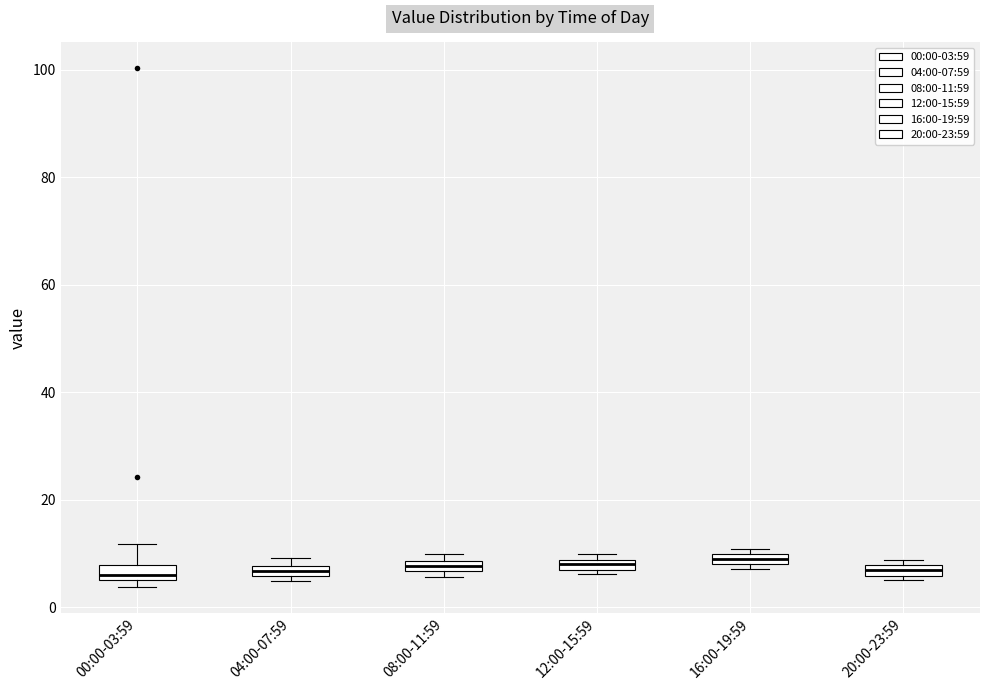

Where is the upper edge of the box for 00:00-03:59 on the y-axis? The values are not printed on the chart, so give them approximately, as read against the axis.

8